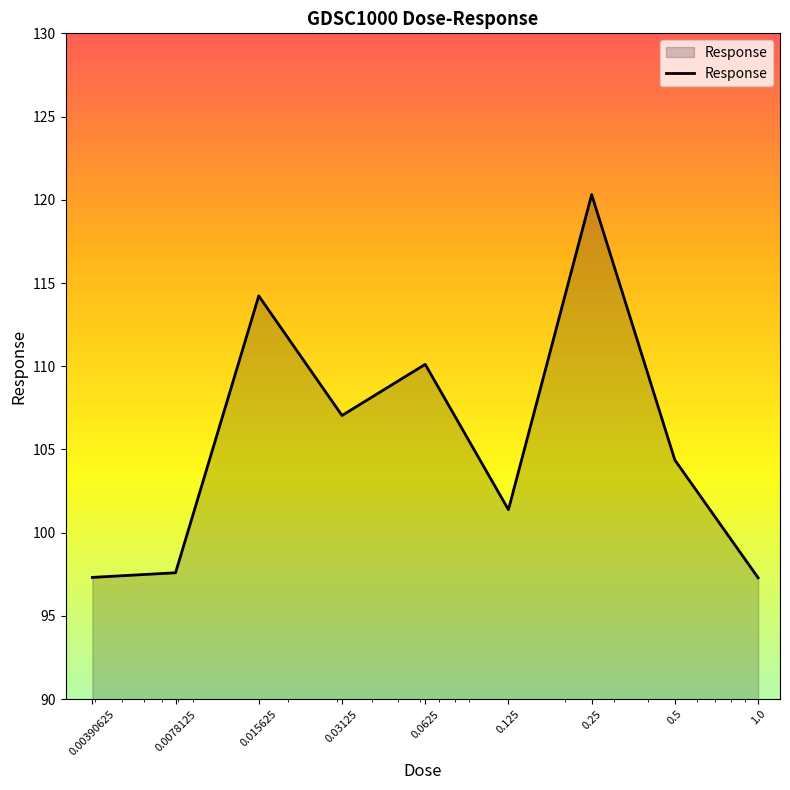

What is the minimum value shown in the chart?

97.3